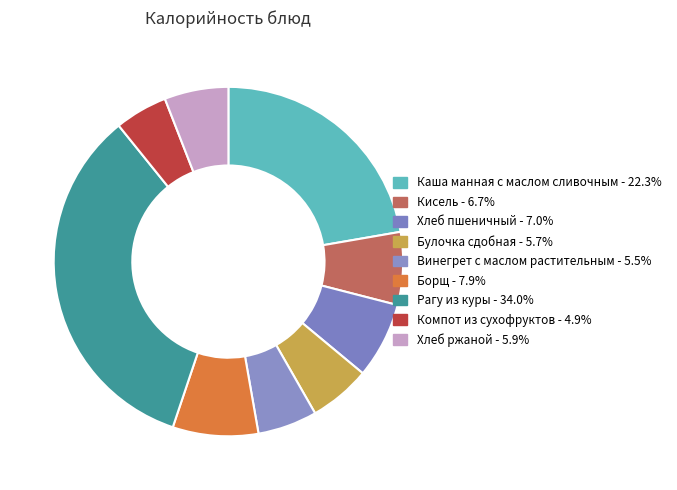

Count the number of slices in the pie.

9